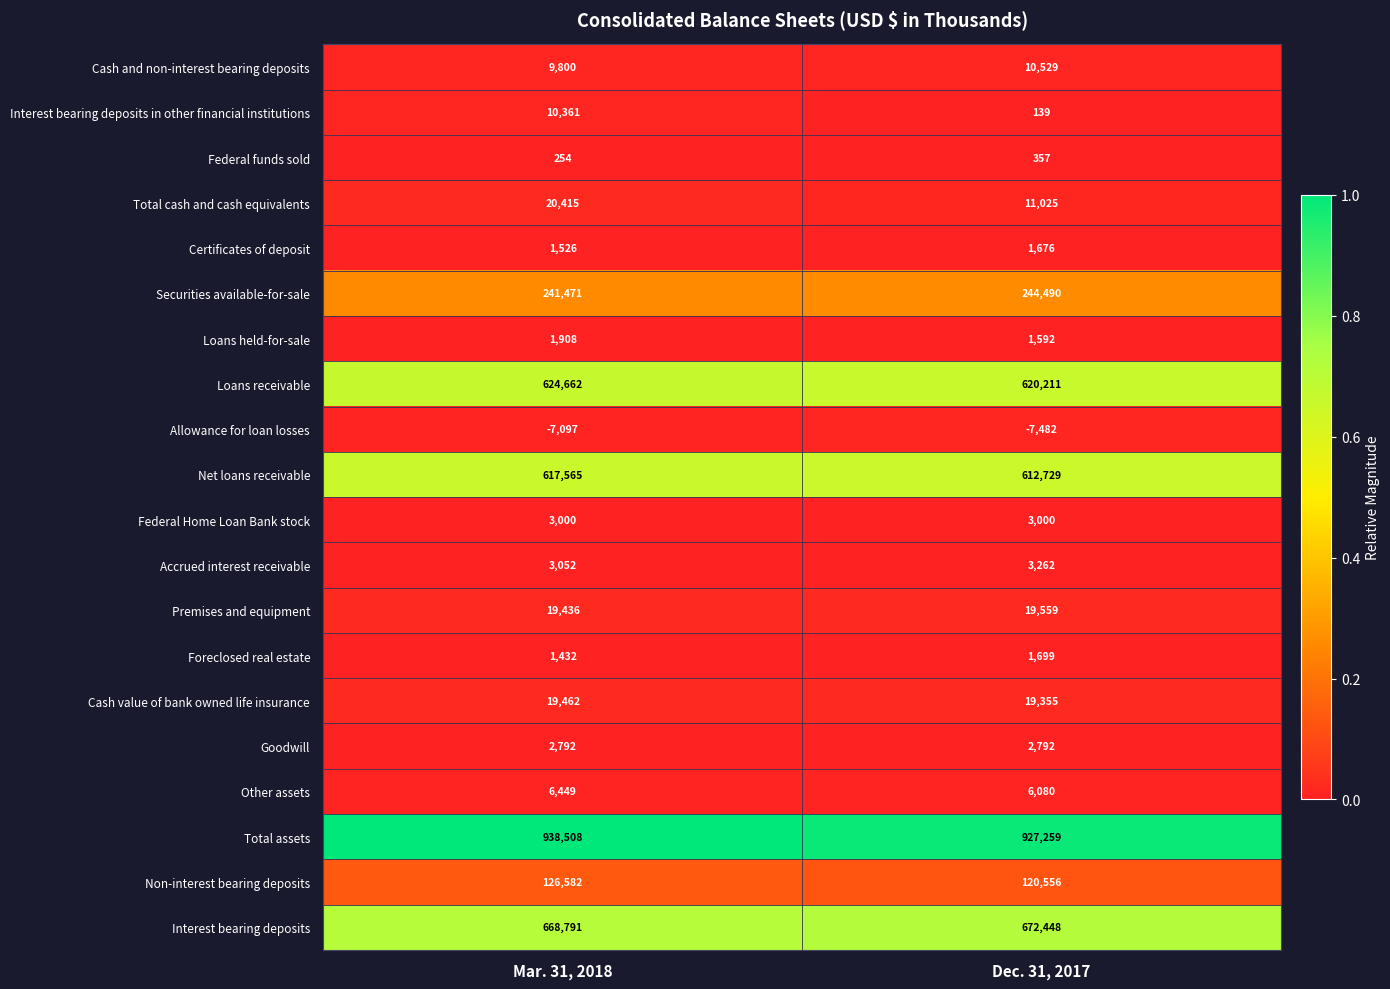

At Dec. 31, 2017, list the series in order from largest to smallest.

Total assets, Interest bearing deposits, Loans receivable, Net loans receivable, Securities available-for-sale, Non-interest bearing deposits, Premises and equipment, Cash value of bank owned life insurance, Total cash and cash equivalents, Cash and non-interest bearing deposits, Other assets, Accrued interest receivable, Federal Home Loan Bank stock, Goodwill, Foreclosed real estate, Certificates of deposit, Loans held-for-sale, Federal funds sold, Interest bearing deposits in other financial institutions, Allowance for loan losses